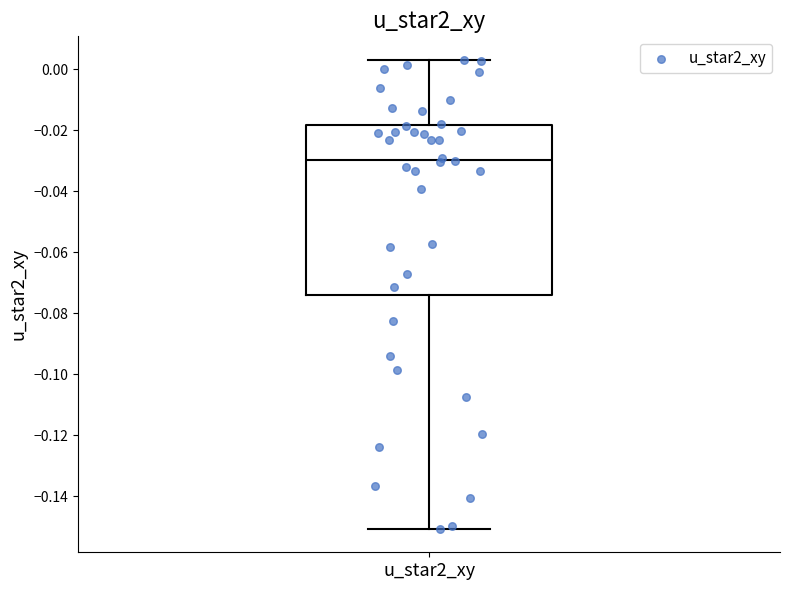

Where does the lower whisker of the box for u_star2_xy end on the y-axis? The values are not printed on the chart, so give them approximately, as read against the axis.

-0.150